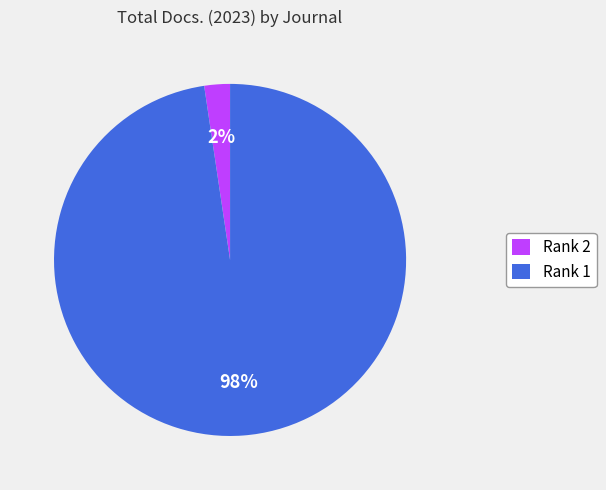

To the nearest percent, what is the combined percentage of Rank 2 and Rank 1?

100%